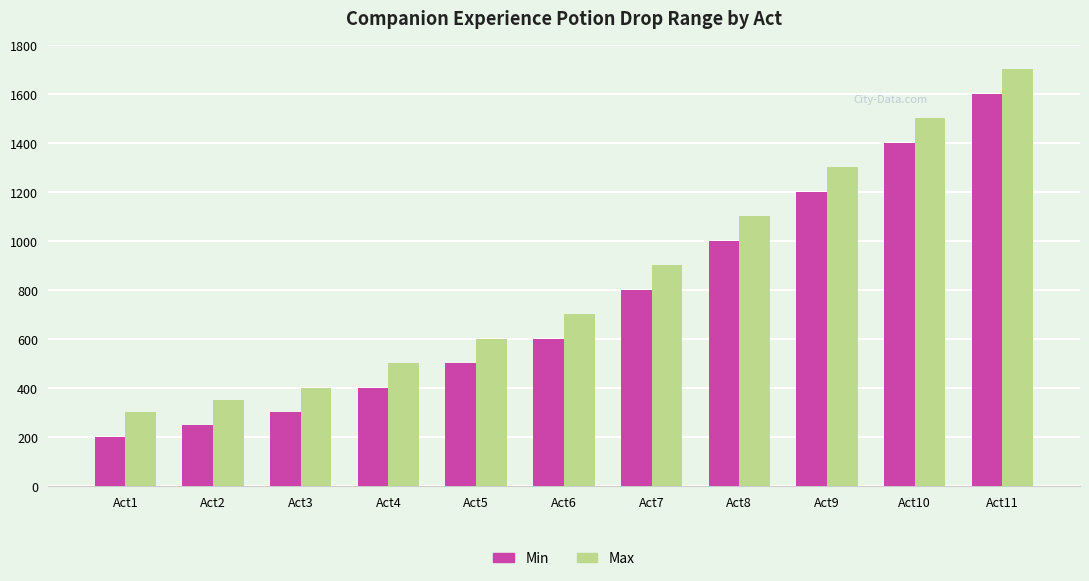

How many bars are there in each group?

2